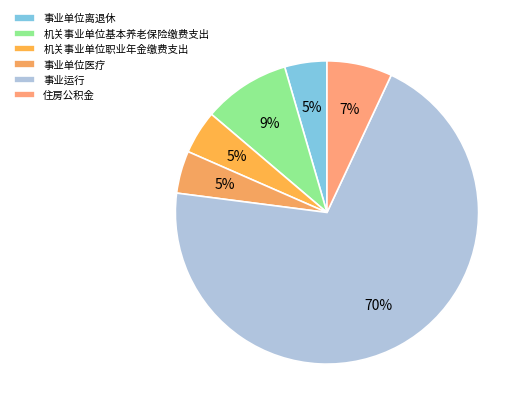

To the nearest percent, what is the average slice percentage?

17%